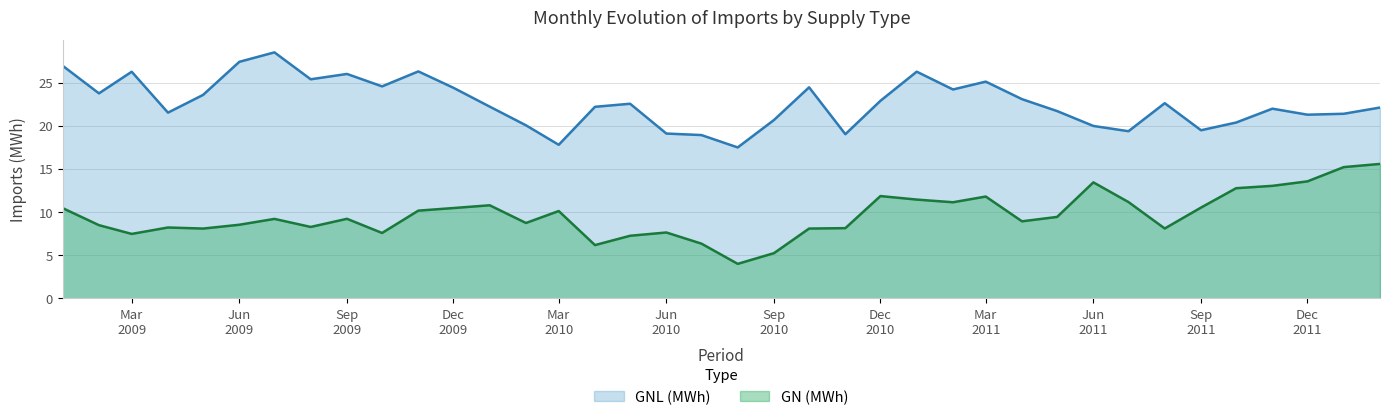

The GNL (MWh) series shows 23.1 at 2011-04. True or false?

True